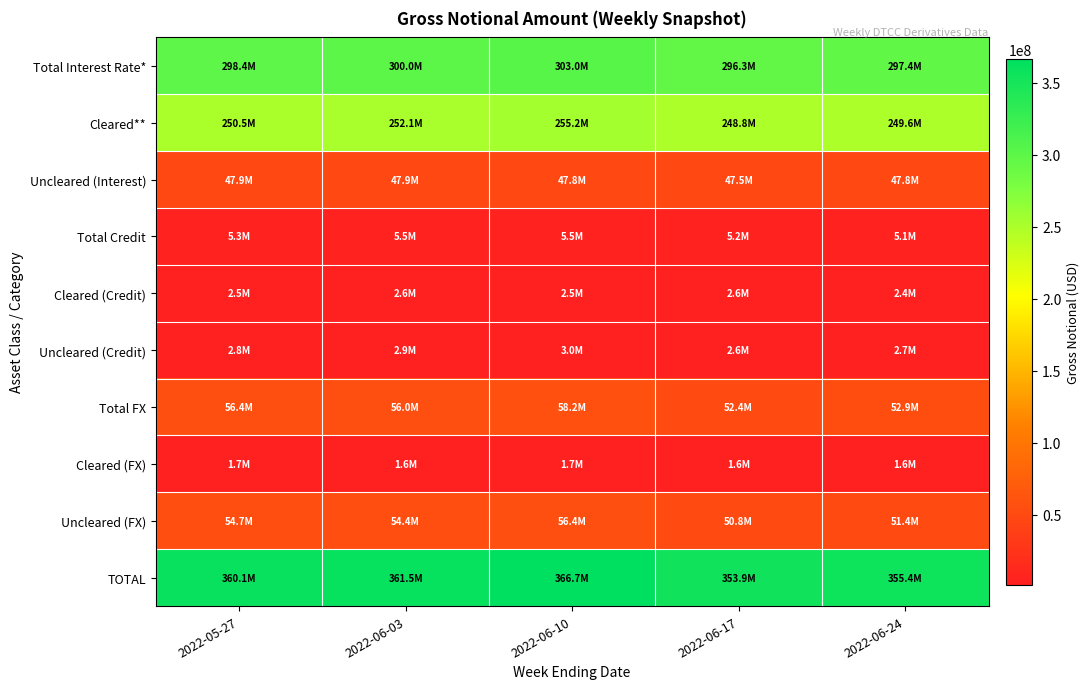

List the series in order of their peak value, highest first.

TOTAL, Total Interest Rate*, Cleared**, Total FX, Uncleared (FX), Uncleared (Interest), Total Credit, Uncleared (Credit), Cleared (Credit), Cleared (FX)